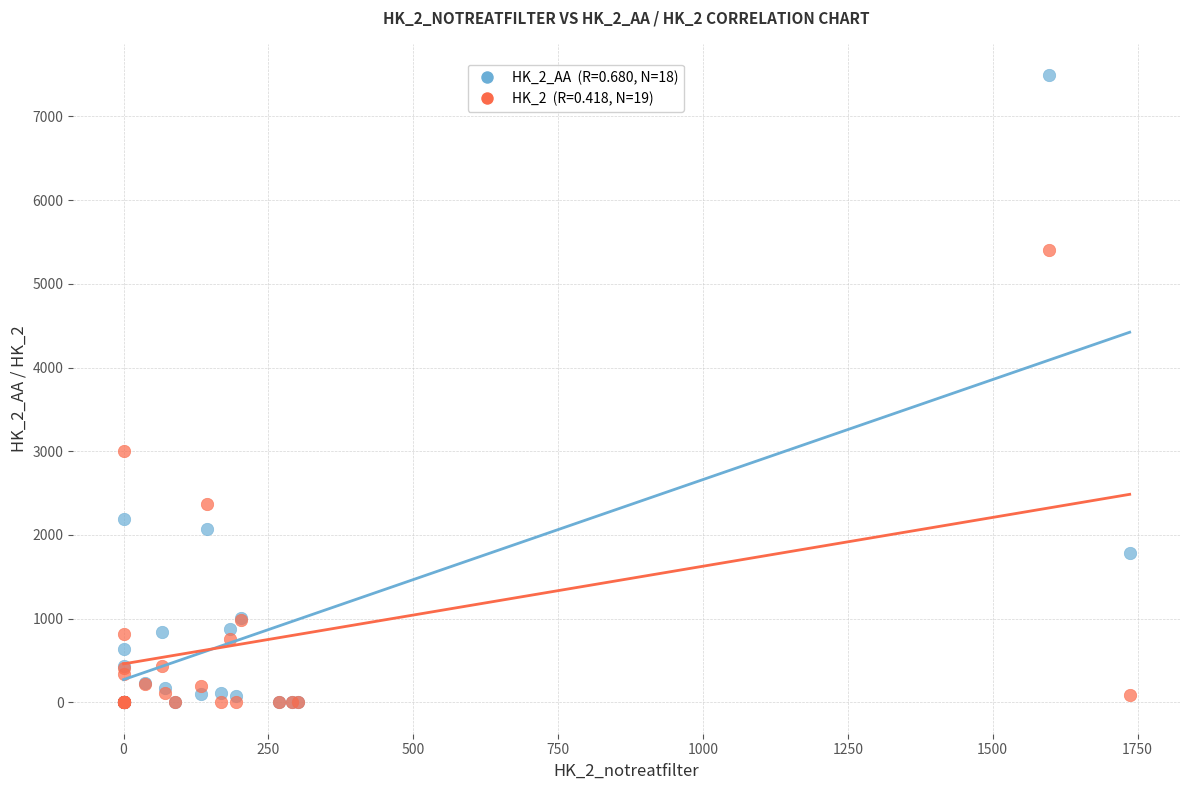

Across all series, what Y value is closest to 3745?

2999.7